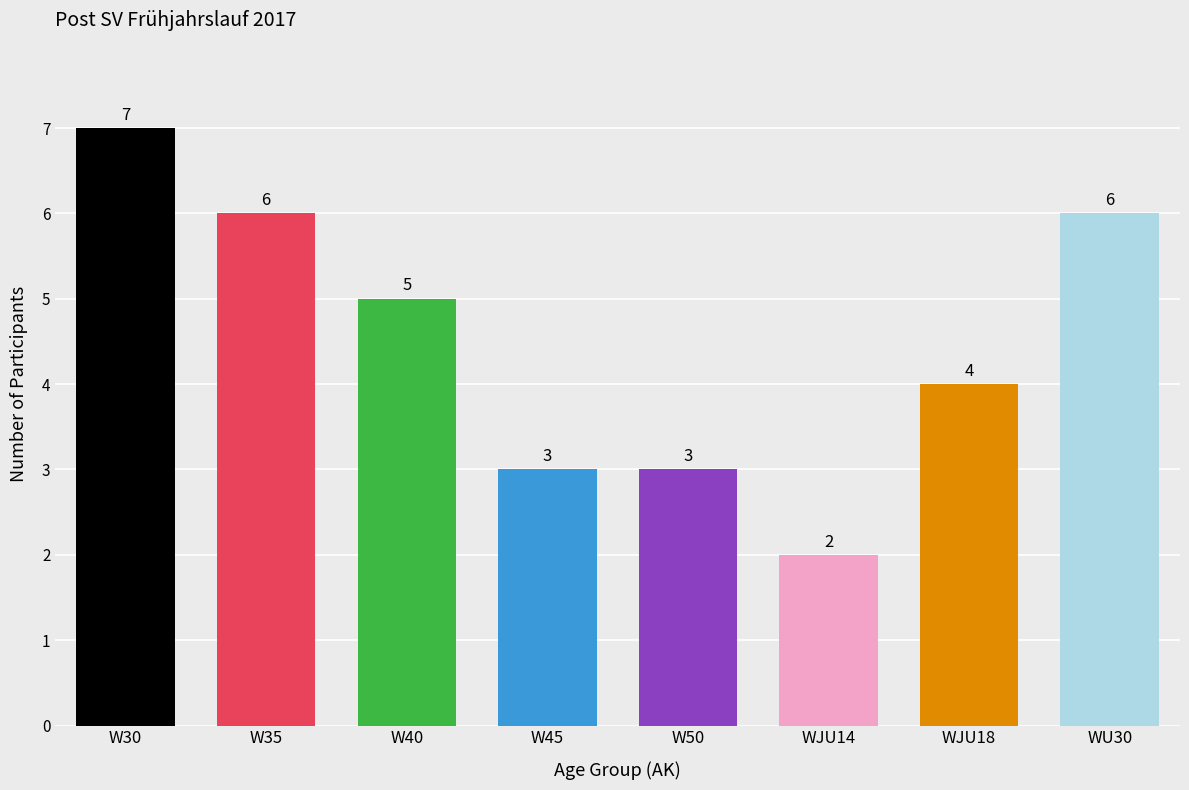

Reading left to right, transcribe all the data shown in this chart.

7	6	5	3	3	2	4	6